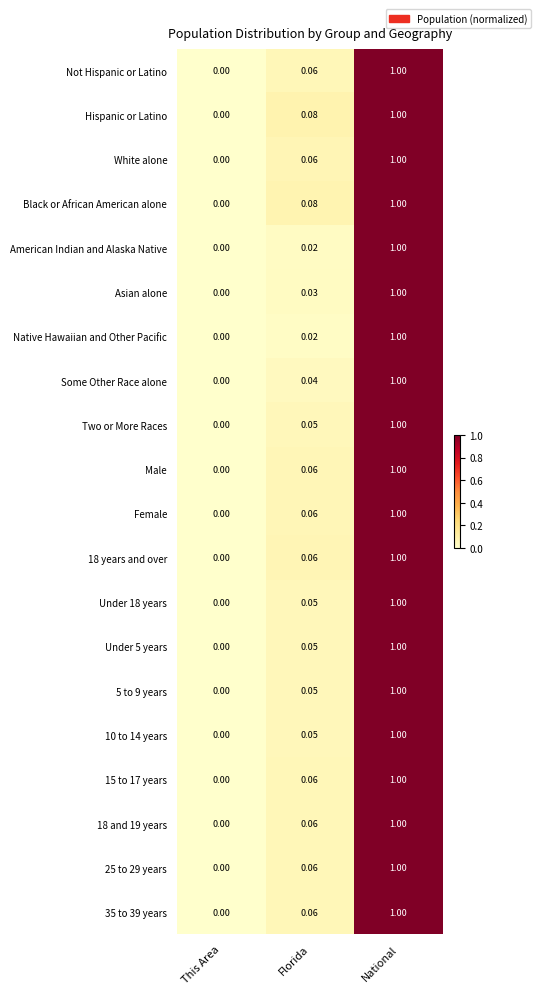

List the labels in order of Black or African American alone value, smallest first.

This Area, Florida, National